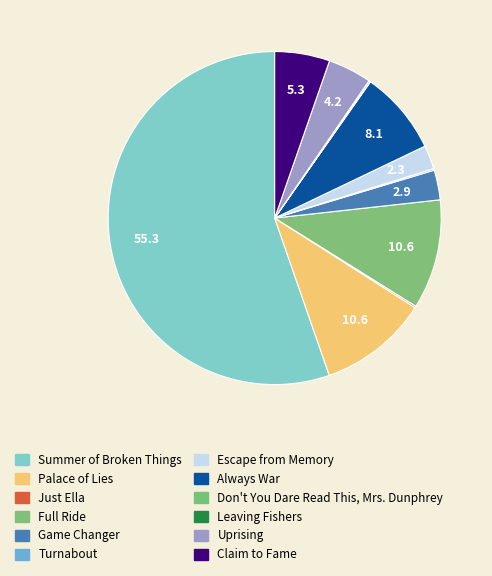

True or false: Full Ride accounts for 1% of the total.

False